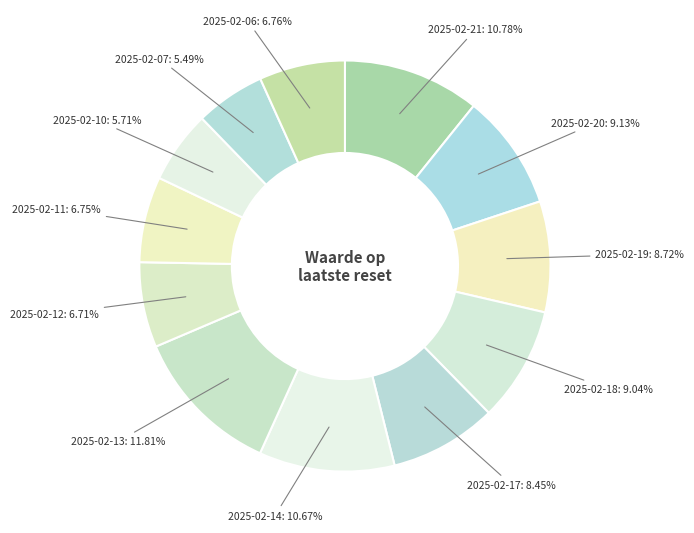

What percentage is NOT represented by 2025-02-11?

93.3%